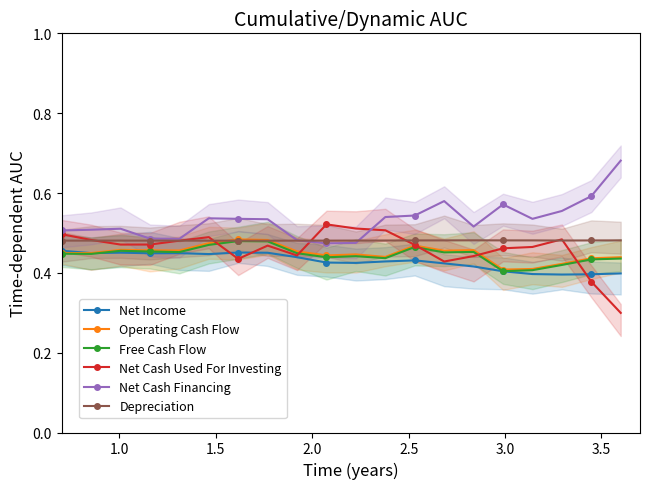

Count the Free Cash Flow values in the range 0 to 1.

20